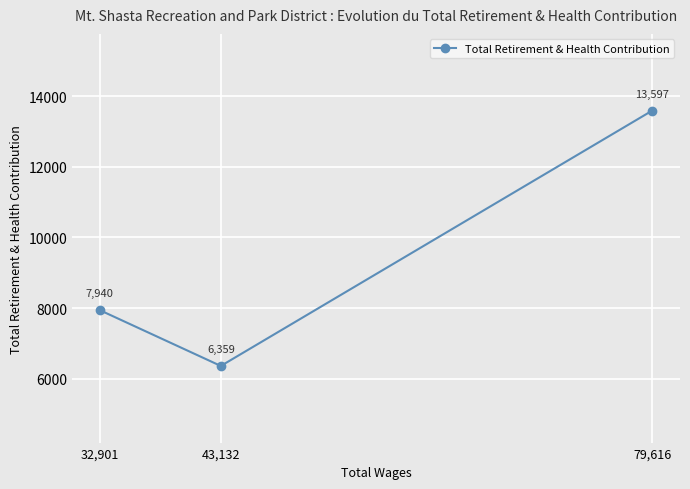

Reading left to right, list all the values displayed in this chart.

32,901=7940	43,132=6359	79,616=13597